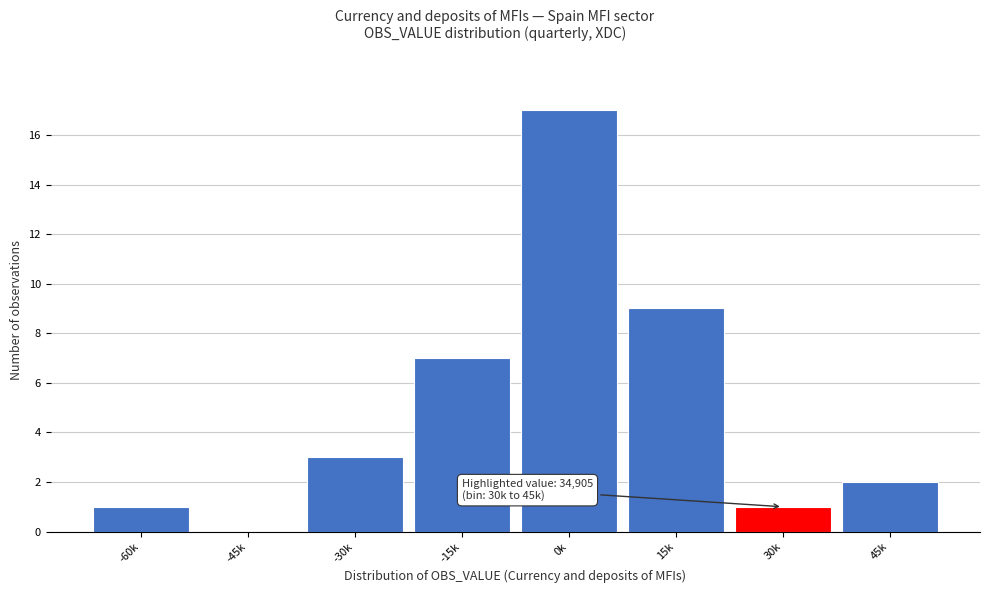

Reading left to right, what are all the values shown in this chart?

-60k=1	-45k=0	-30k=3	-15k=7	0k=17	15k=9	30k=1	45k=2